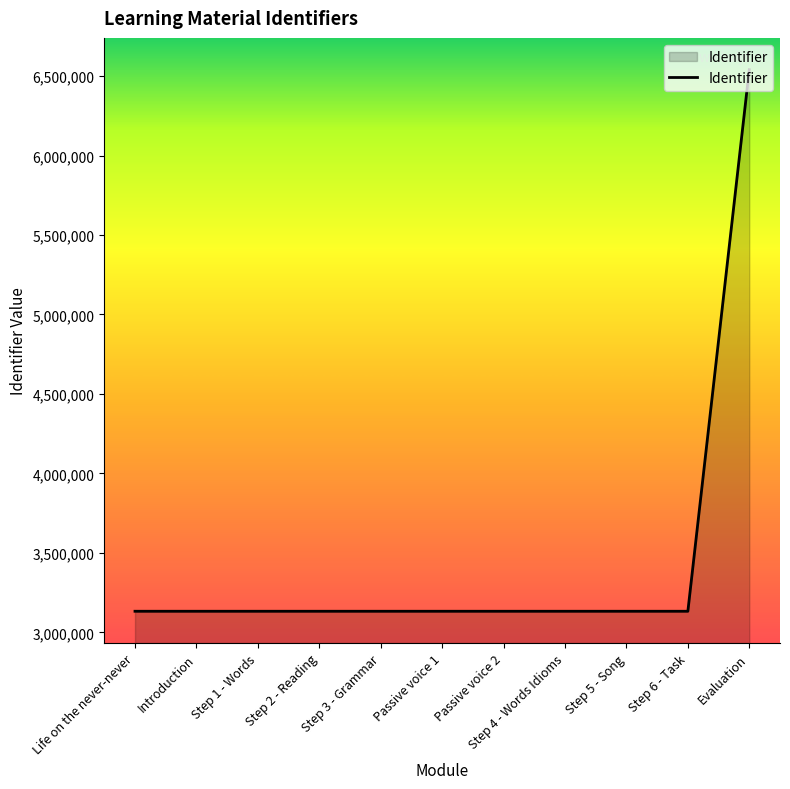

What is the minimum value shown in the chart?

3132517